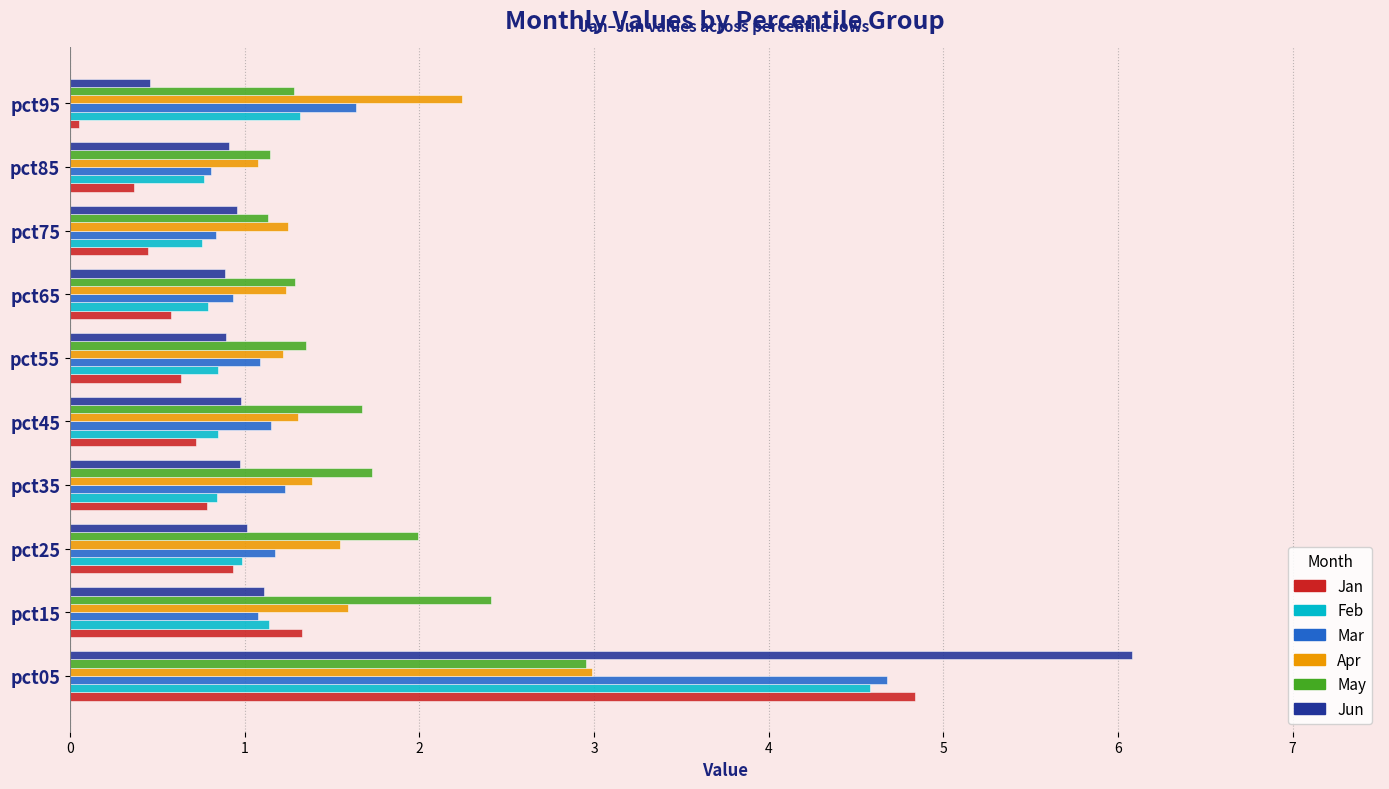

At which category is the sum across all series the highest?

pct05